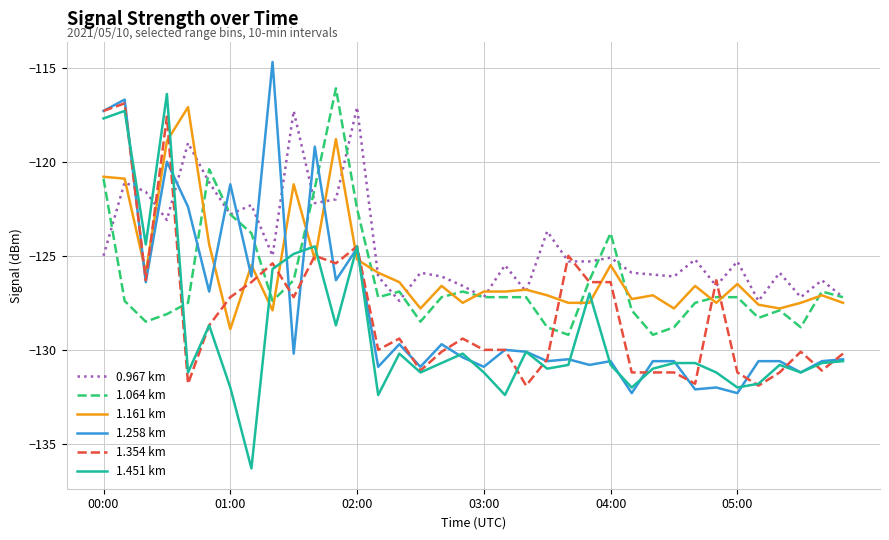

How many lines are shown in the chart?

6